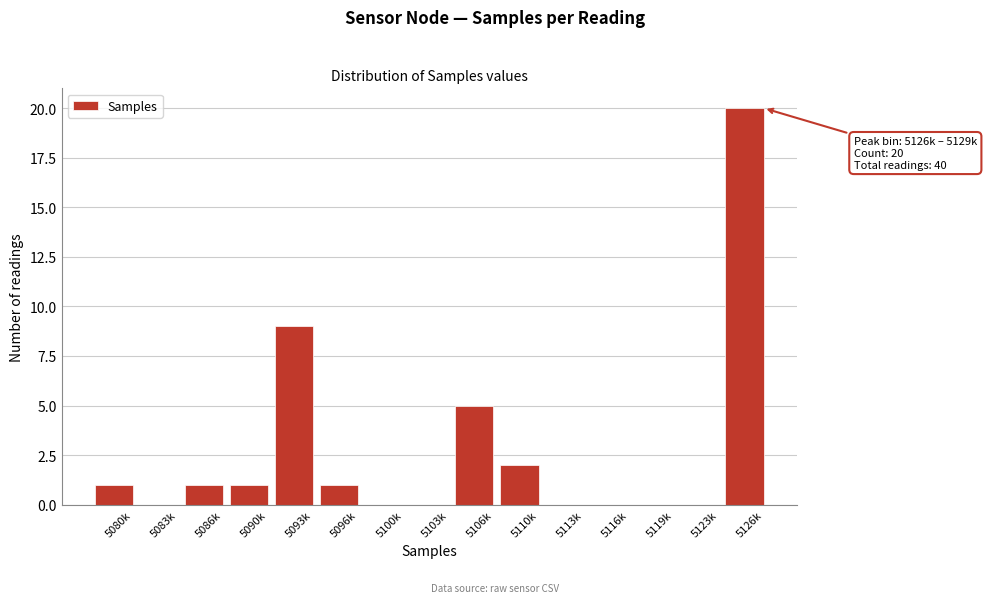

Reading left to right, extract all data points from this chart.

5080k=1	5083k=0	5086k=1	5090k=1	5093k=9	5096k=1	5100k=0	5103k=0	5106k=5	5110k=2	5113k=0	5116k=0	5119k=0	5123k=0	5126k=20